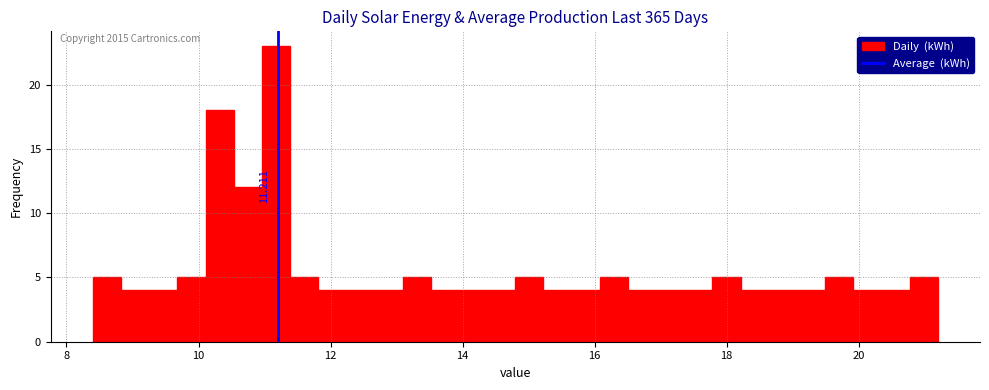

Read against the x-axis, roughly where is the centre of the tallest bar?

11.2